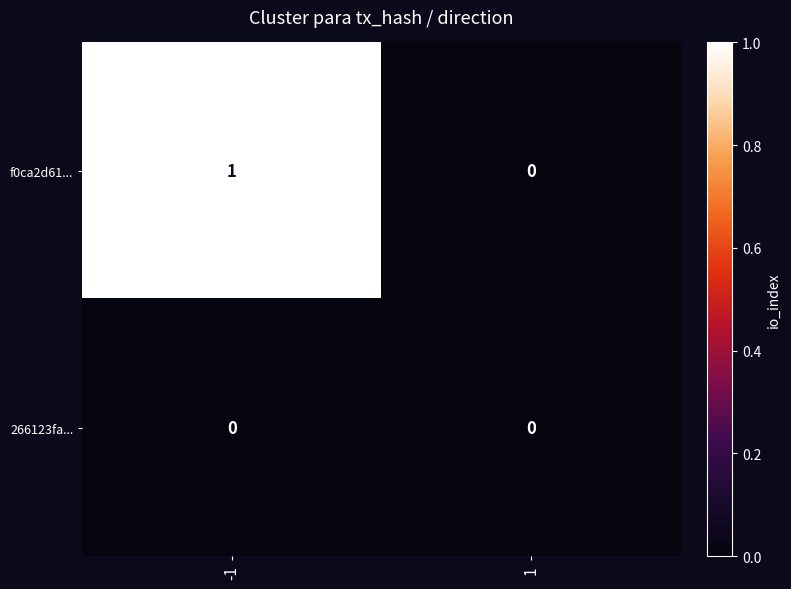

Which series has the widest spread of values?

f0ca2d61...